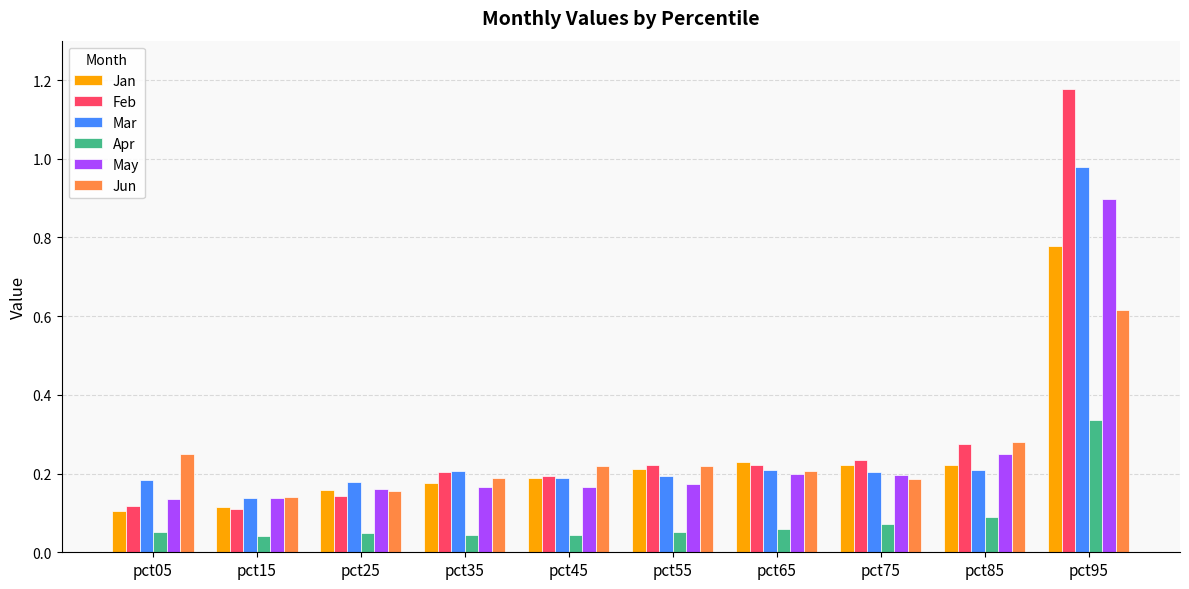

Are the bars horizontal?

No